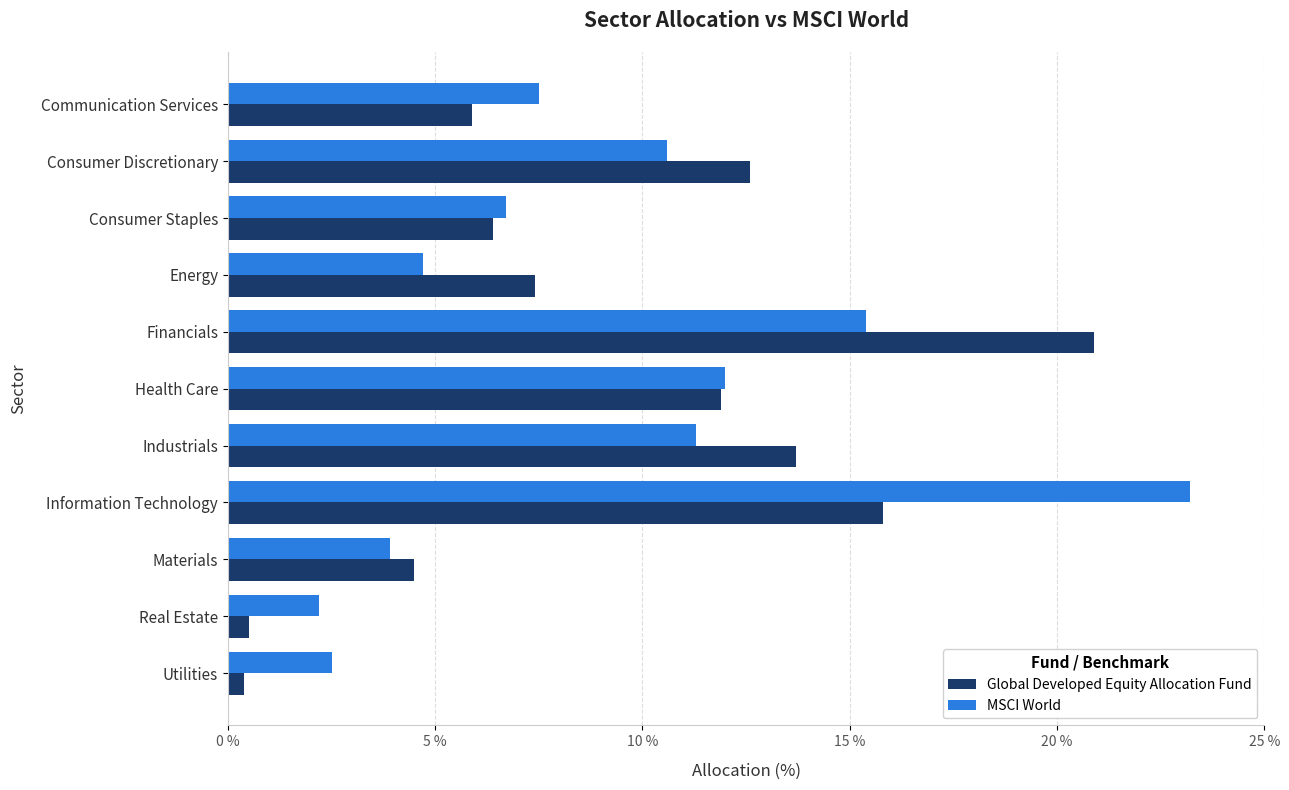

Is it true that MSCI World equals 19.5 at Health Care?

False